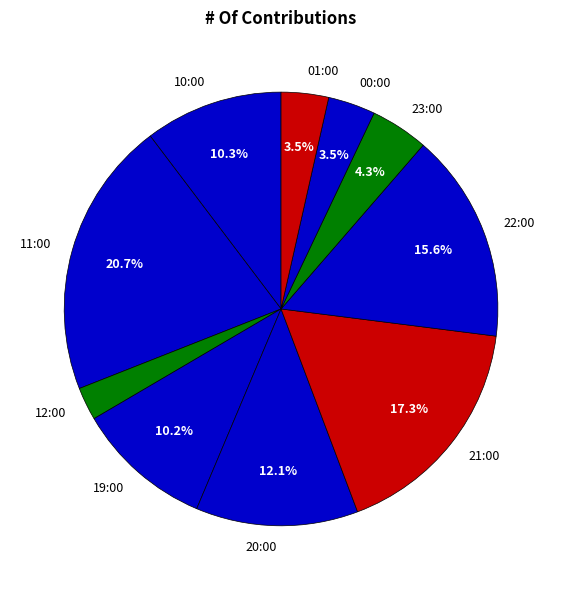

Which category has the biggest portion of the pie?

11:00